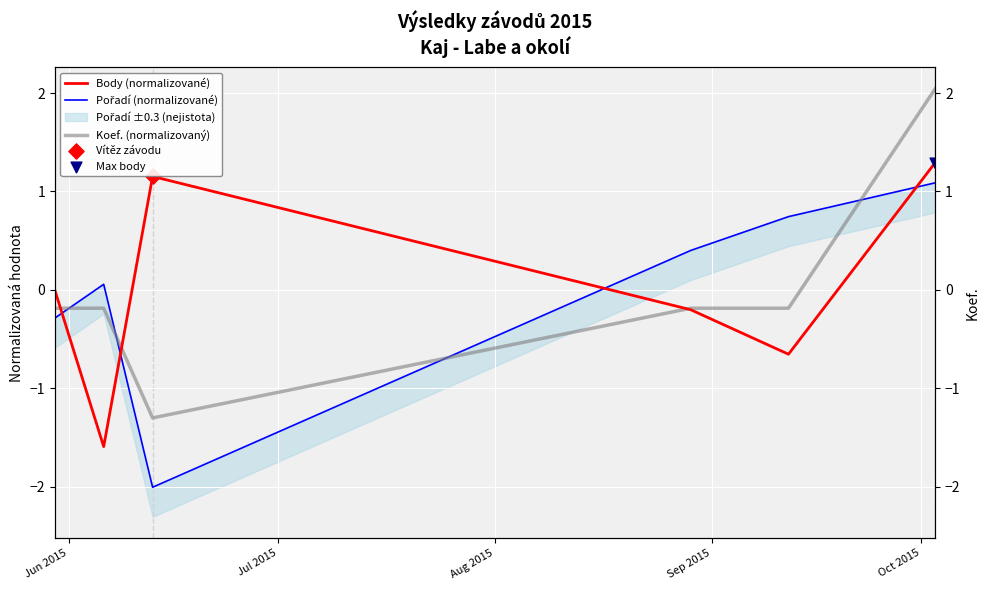

What are all the series names shown in the legend?

Body (normalizované), Pořadí (normalizované), Koef. (normalizovaný)